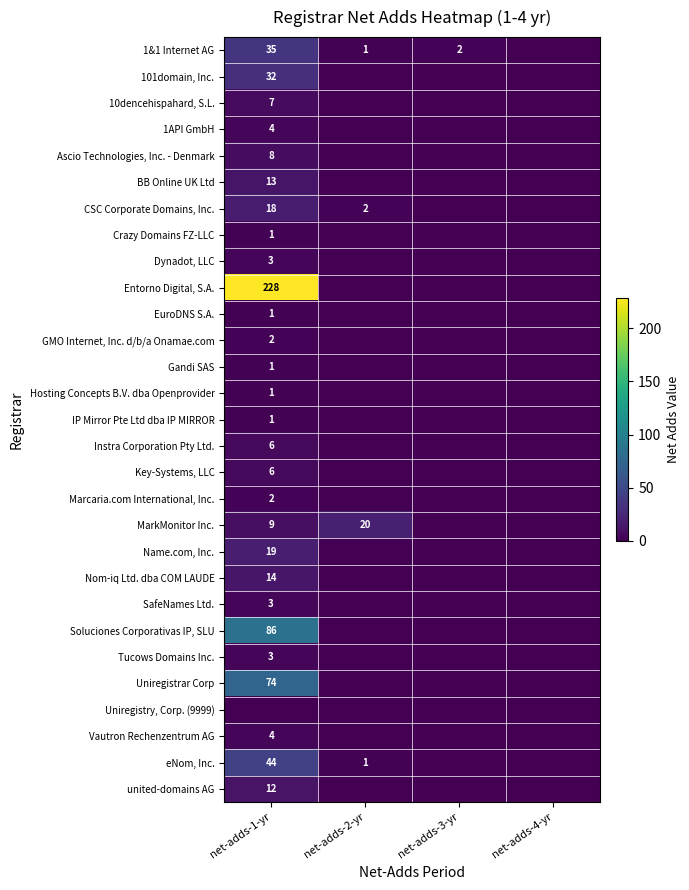

Which series has the largest total across all categories?

Entorno Digital, S.A.